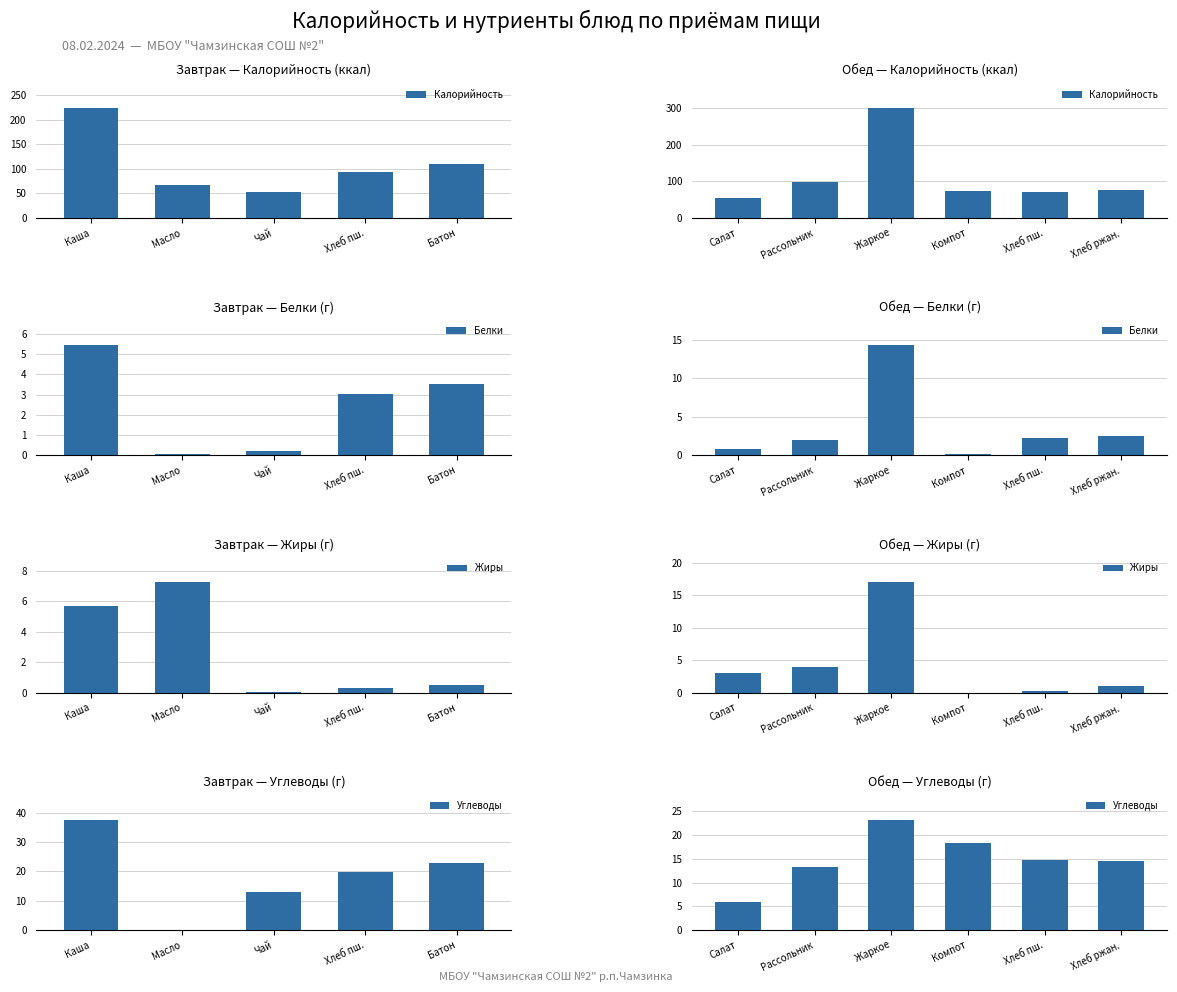

How many positive values does the Жиры series have?

5